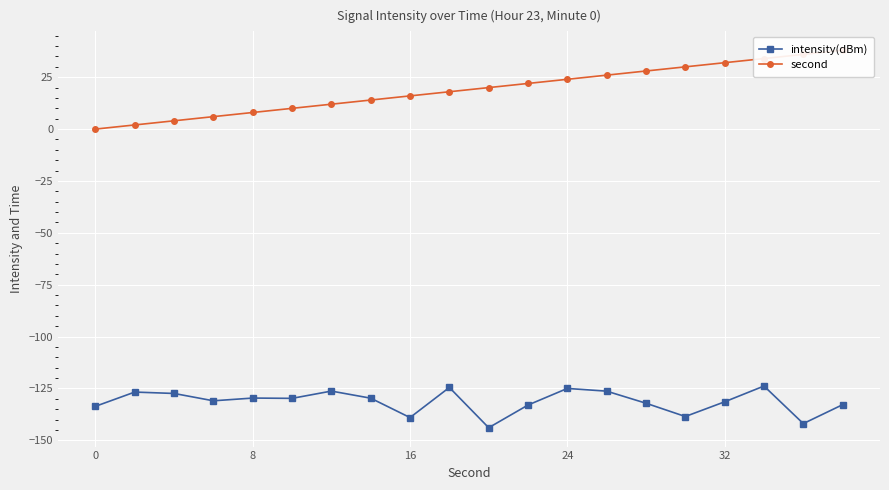

What is the maximum value for intensity(dBm)?

-123.8